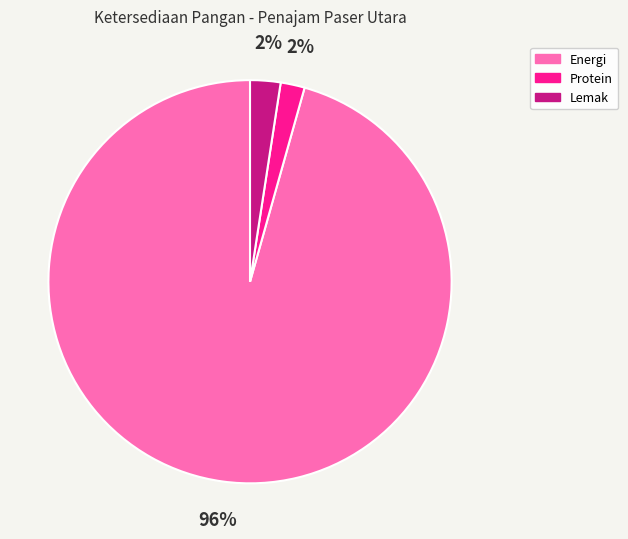

Does Energi represent more than half of the total?

Yes